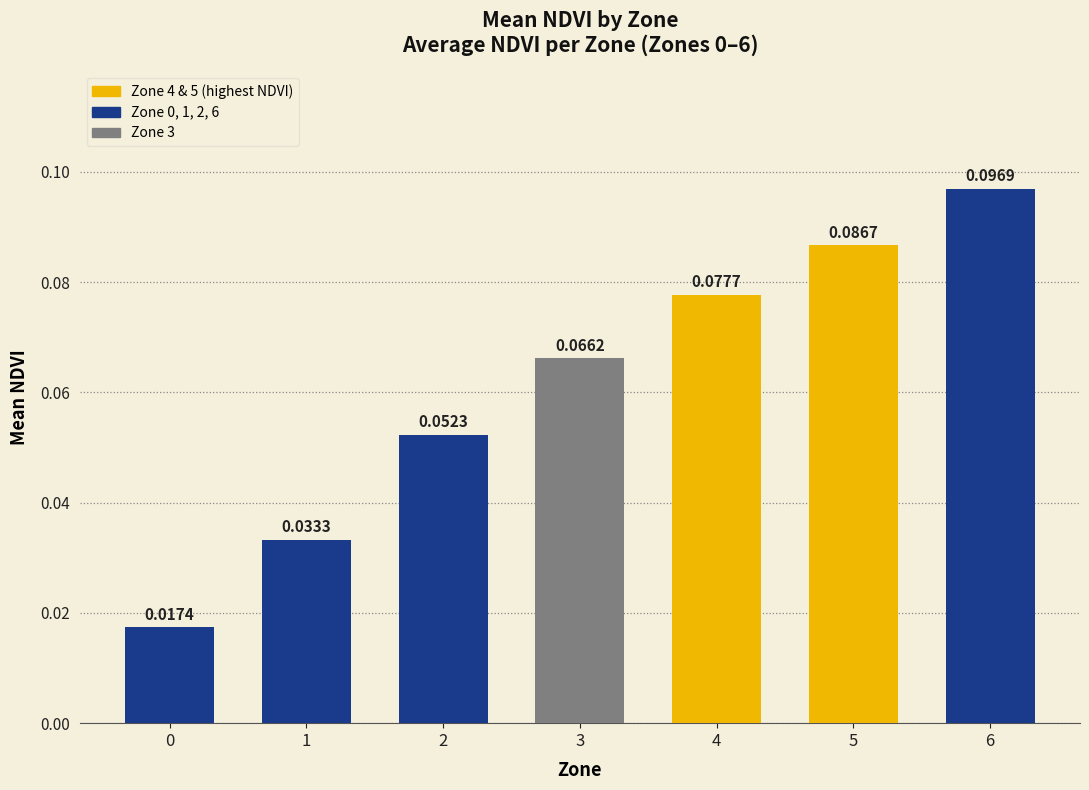

What is the sum of all values?

0.4